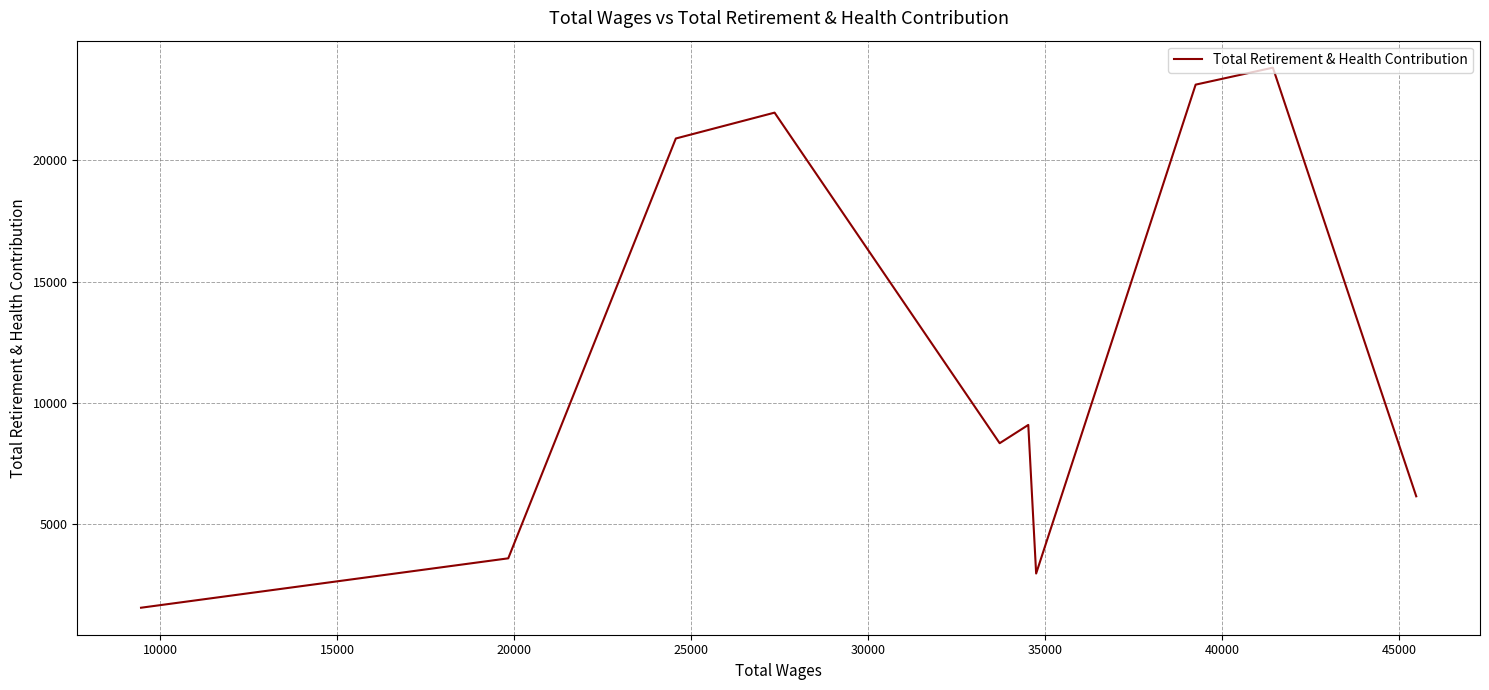

What is the greatest value displayed?

23833